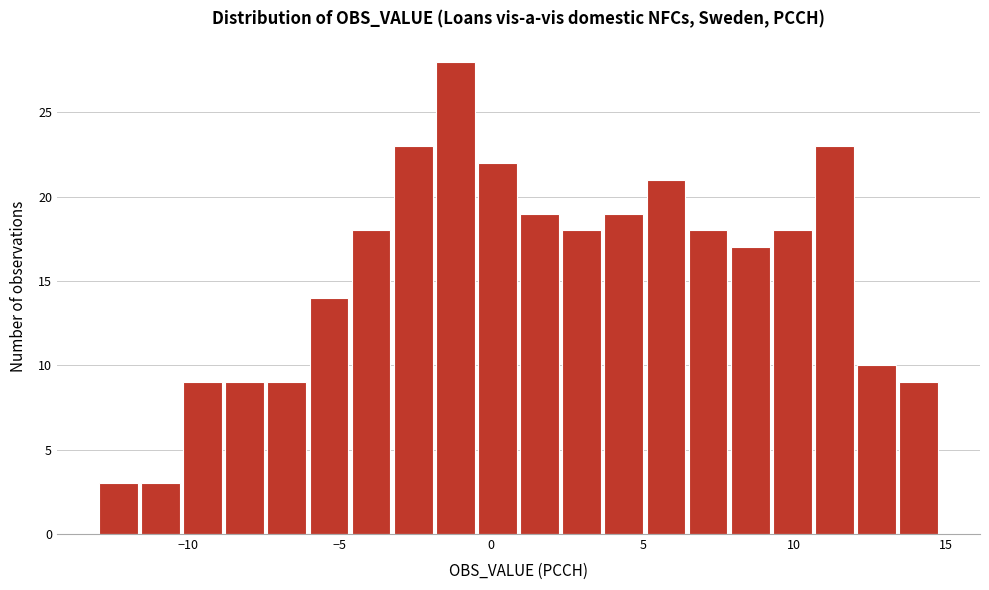

Read against the x-axis, roughly where is the centre of the tallest bar?

-1.0